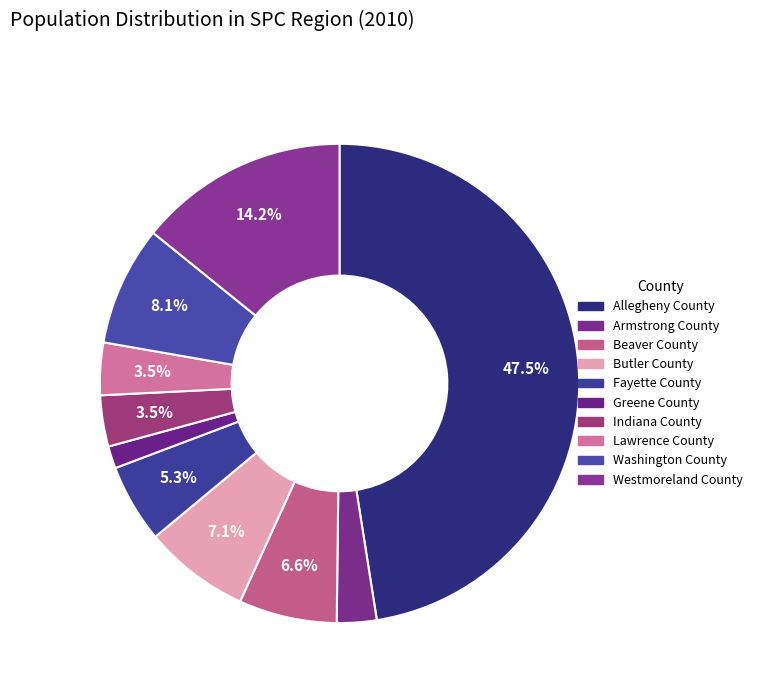

The Butler County slice represents 1% of the pie. True or false?

False